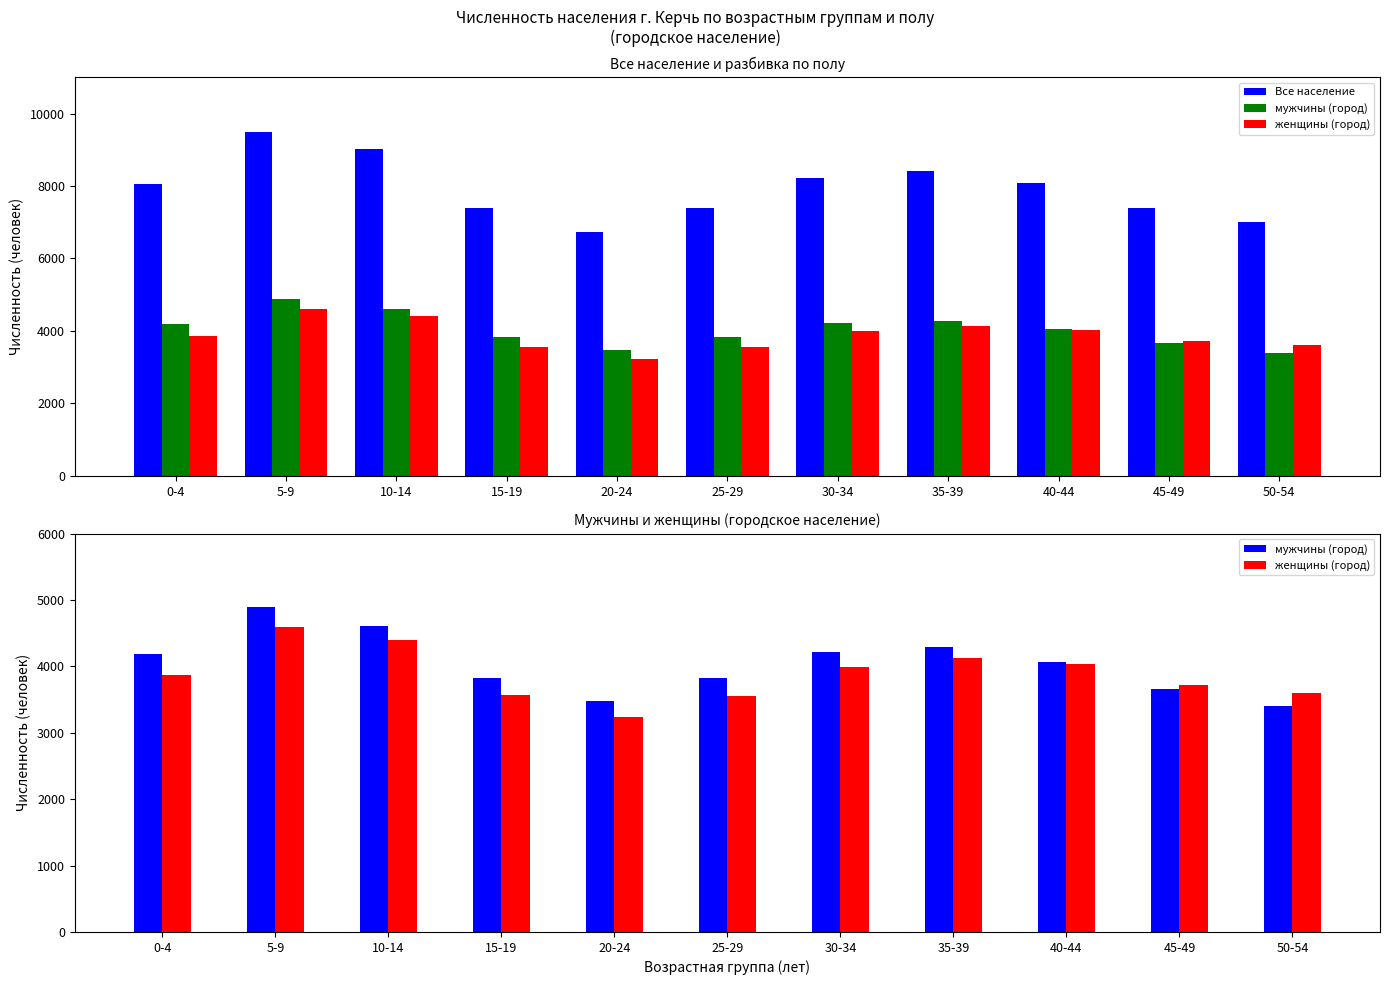

What is the spread (max minus min) of values at 35-39?

4285